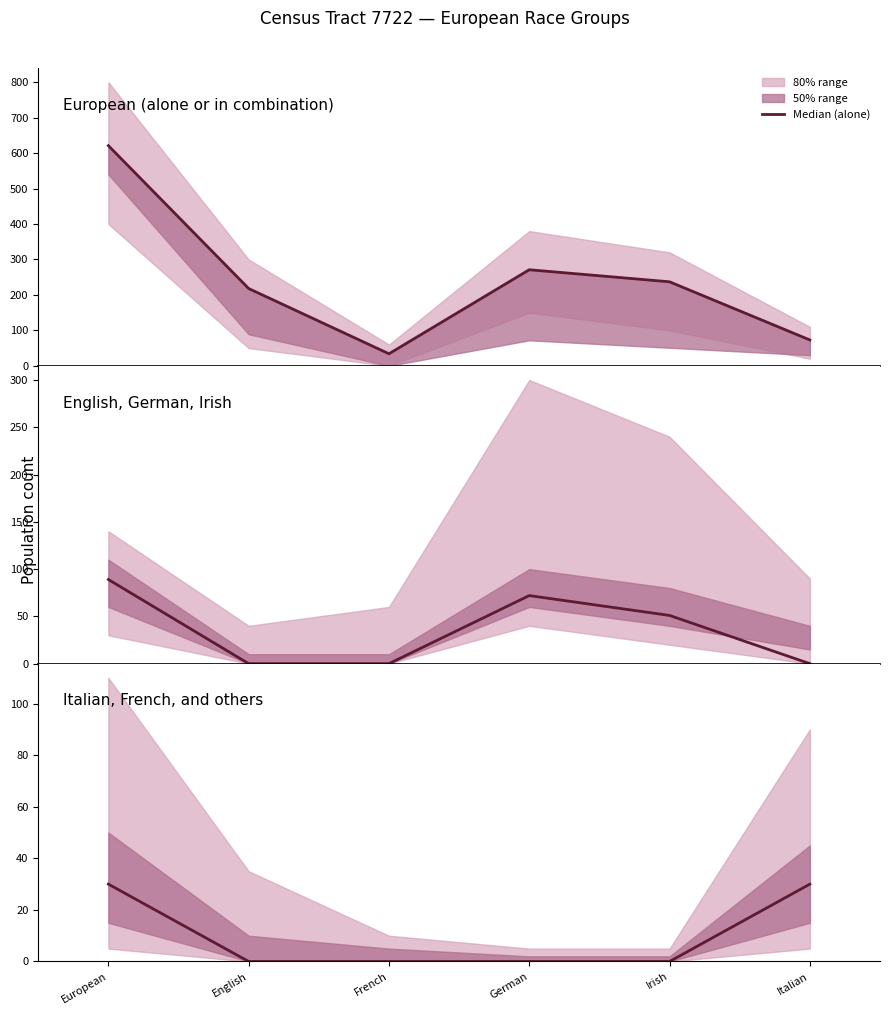

Count the values in the range 0 to 30.

6